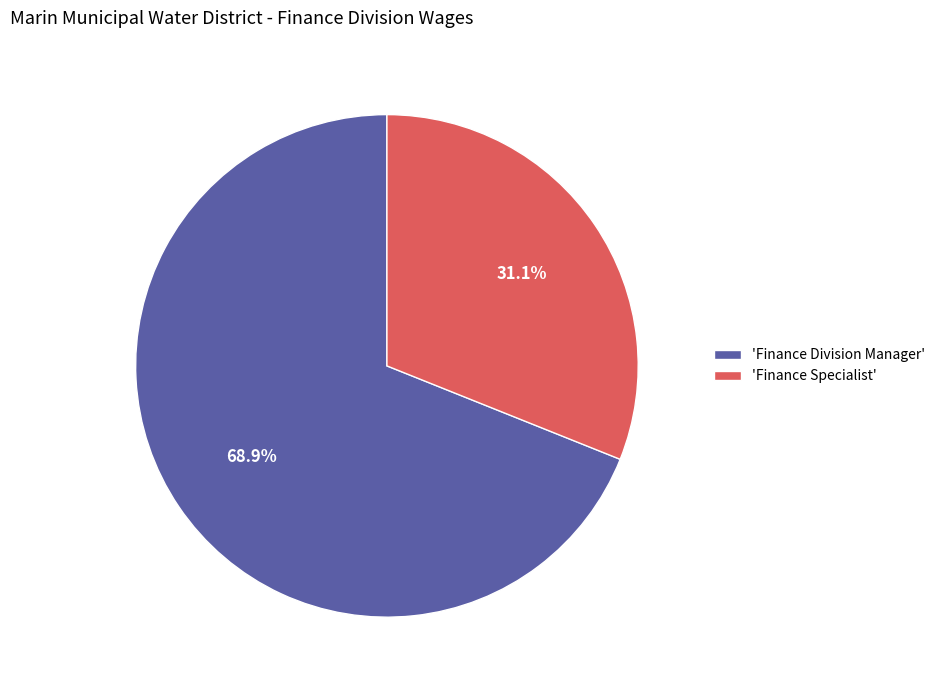

Rank the categories by value from highest to lowest.

'Finance Division Manager', 'Finance Specialist'